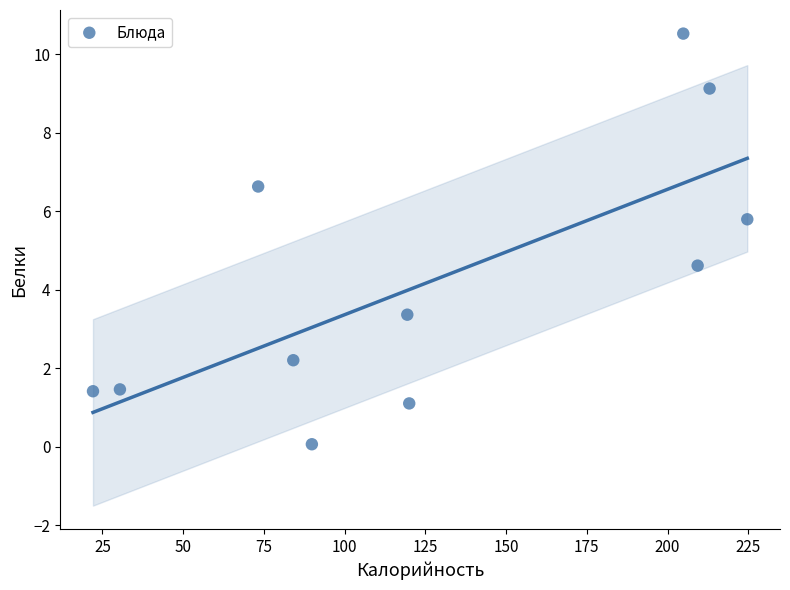

What Y value in the scatter plot is closest to 5?

4.6